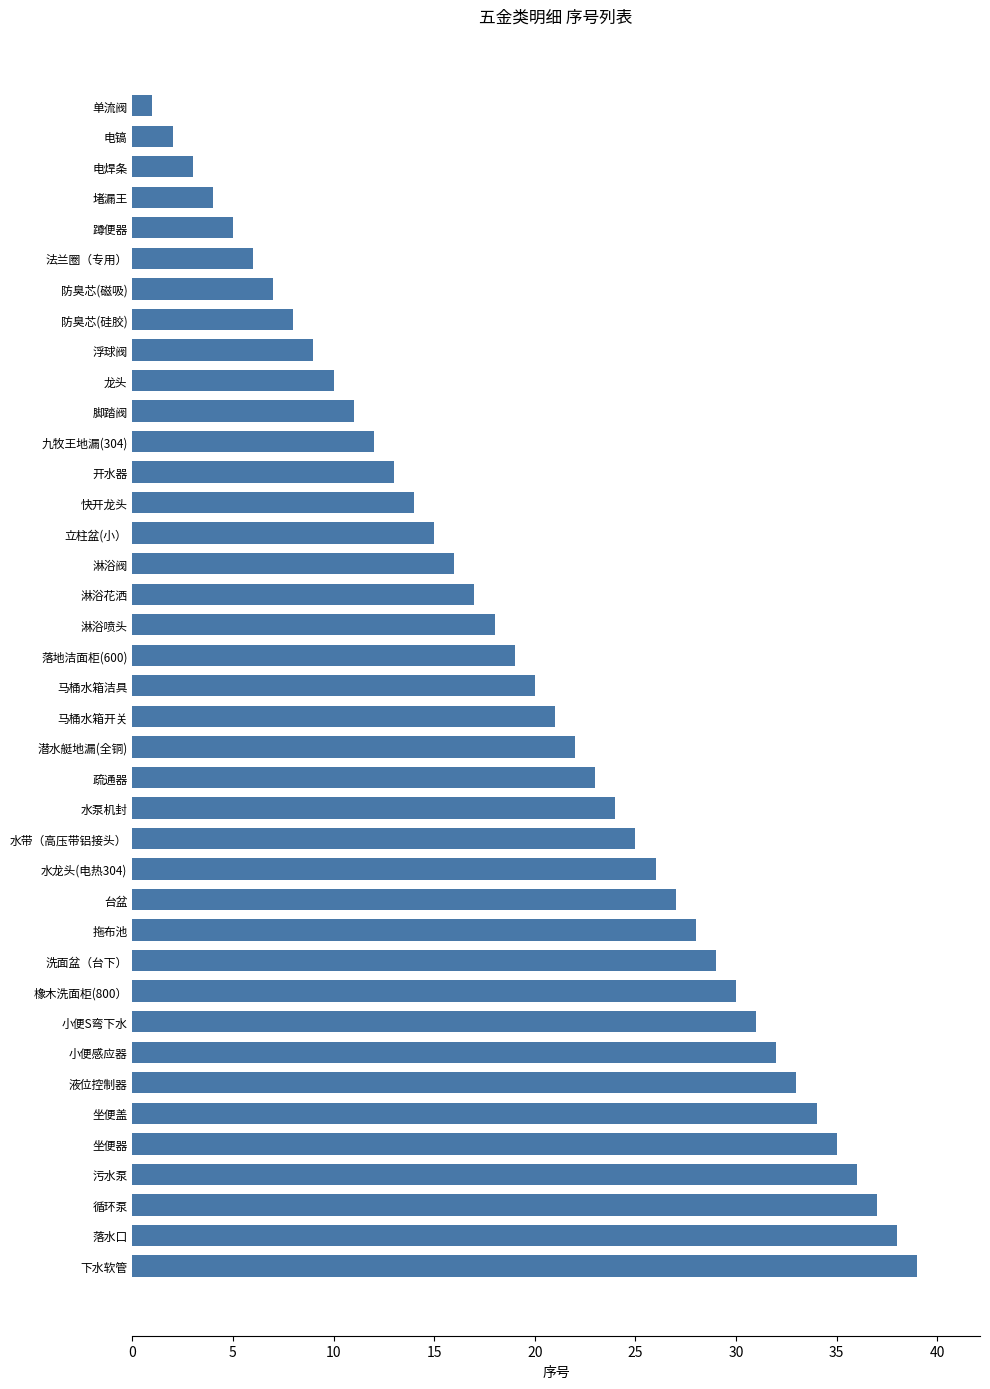

Which category has the lowest value across all series?

单流阀